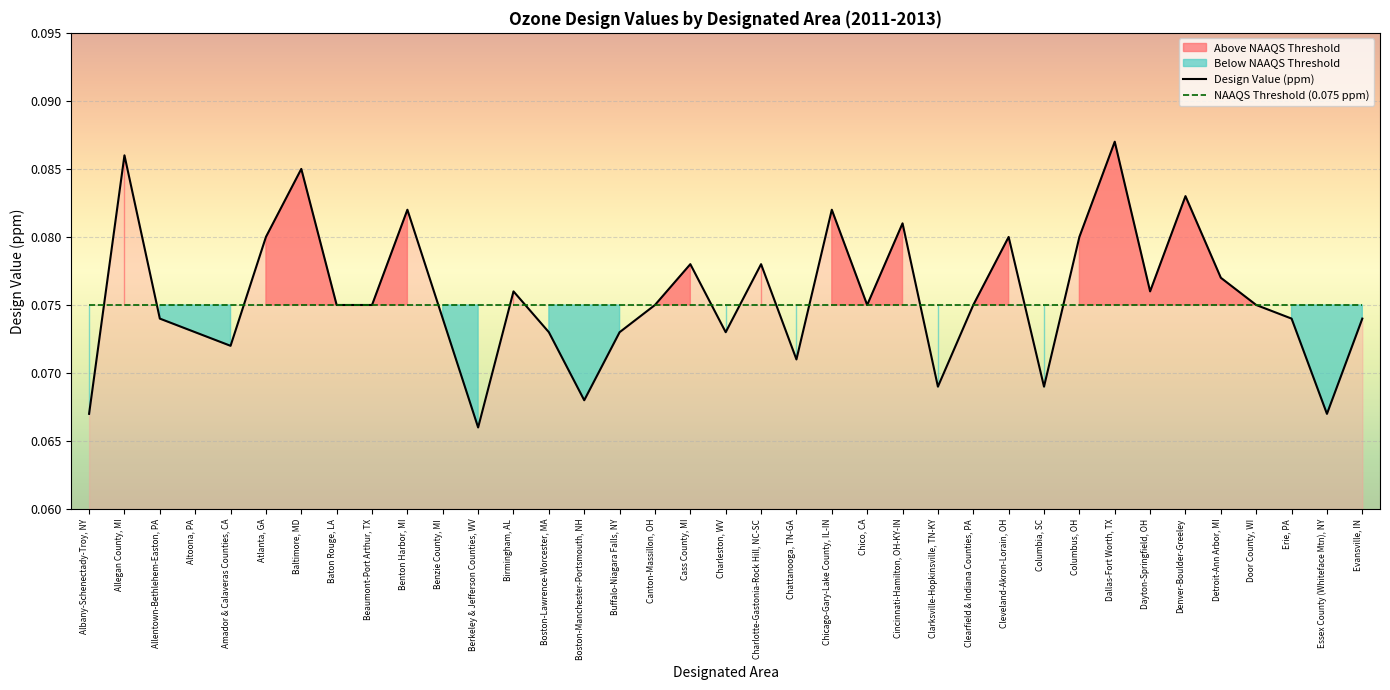

At which label does NAAQS Threshold (0.075 ppm) reach its peak?

Albany-Schenectady-Troy, NY